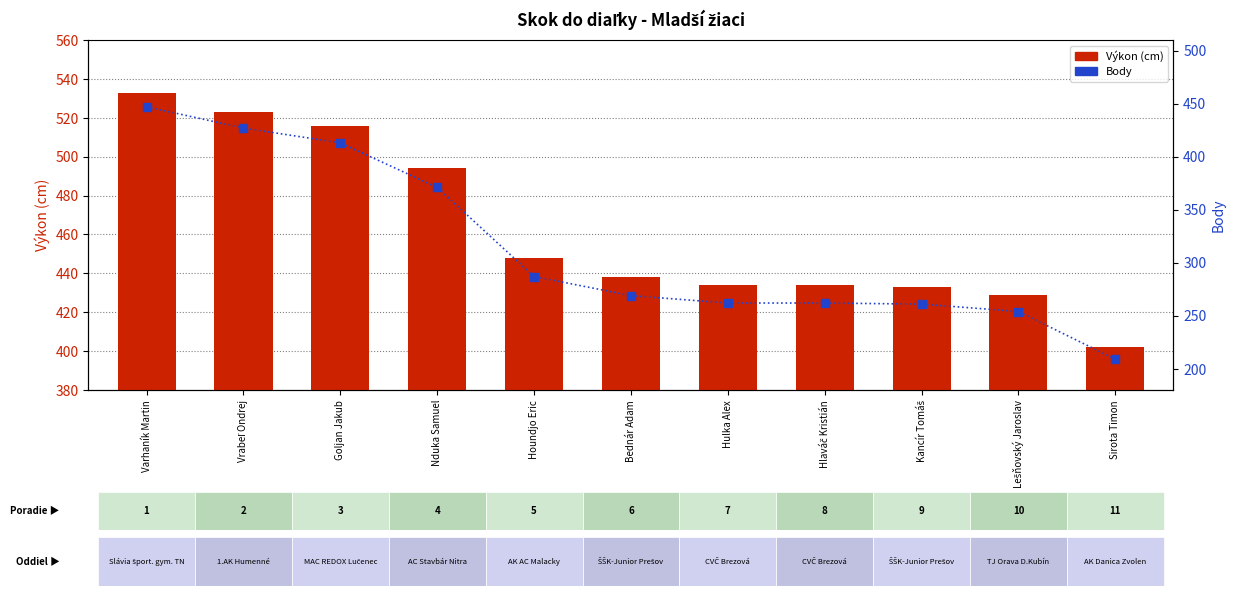

Which series reaches the minimum Y coordinate?

Body